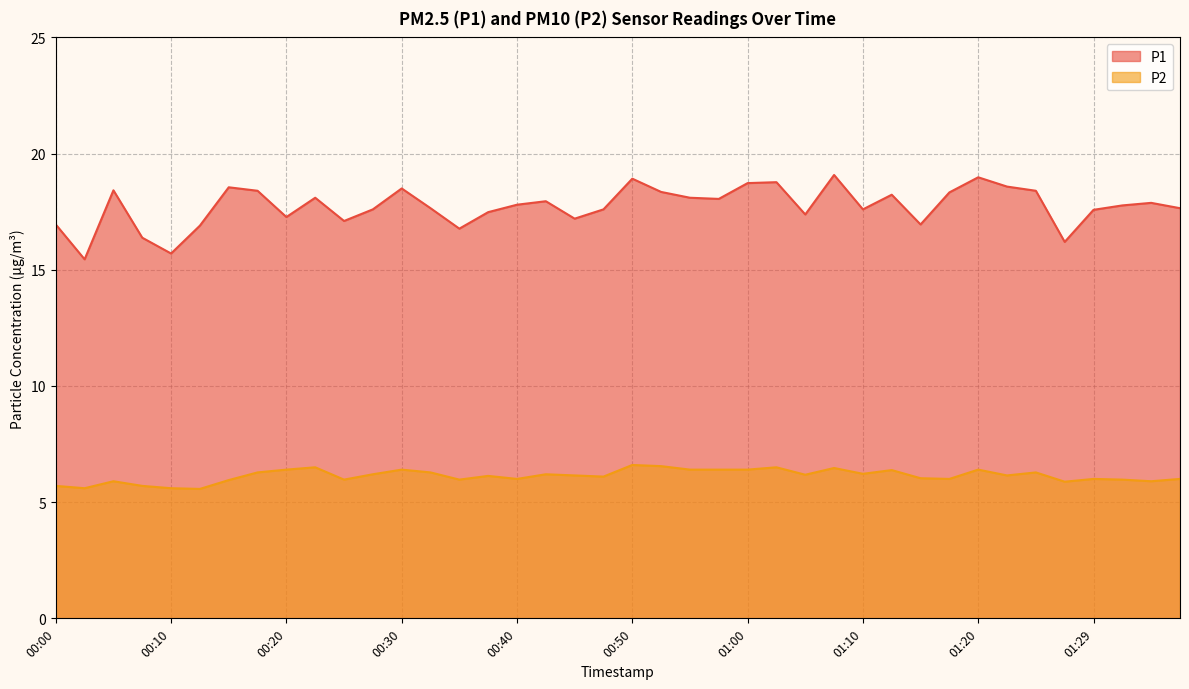

True or false: P1 has a value of 18.1 at 00:55.

True